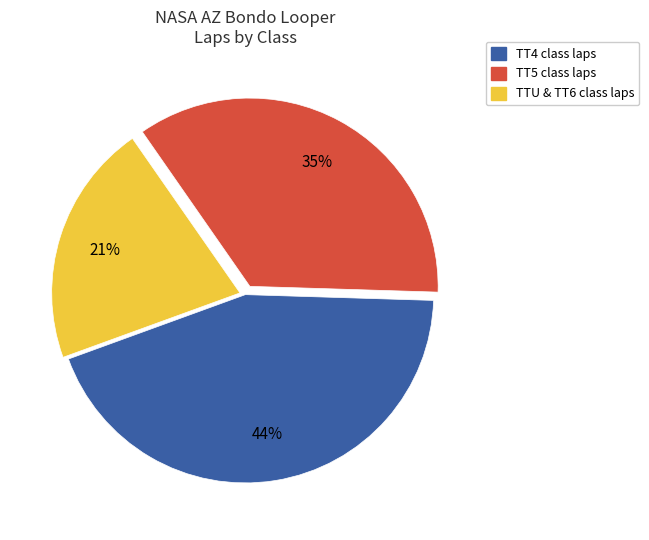

To the nearest percent, what is the average slice percentage?

33%